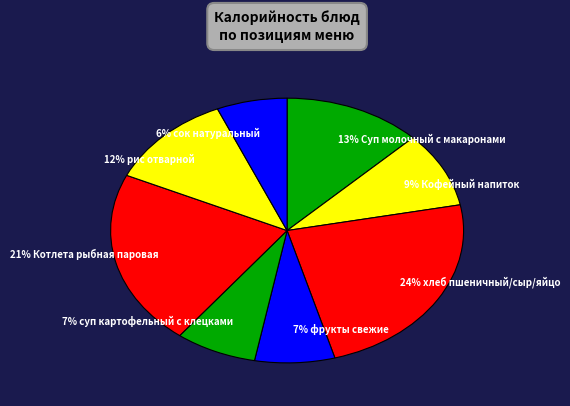

Combined, do 21% Котлета рыбная паровая and 9% Кофейный напиток account for over 50%?

No